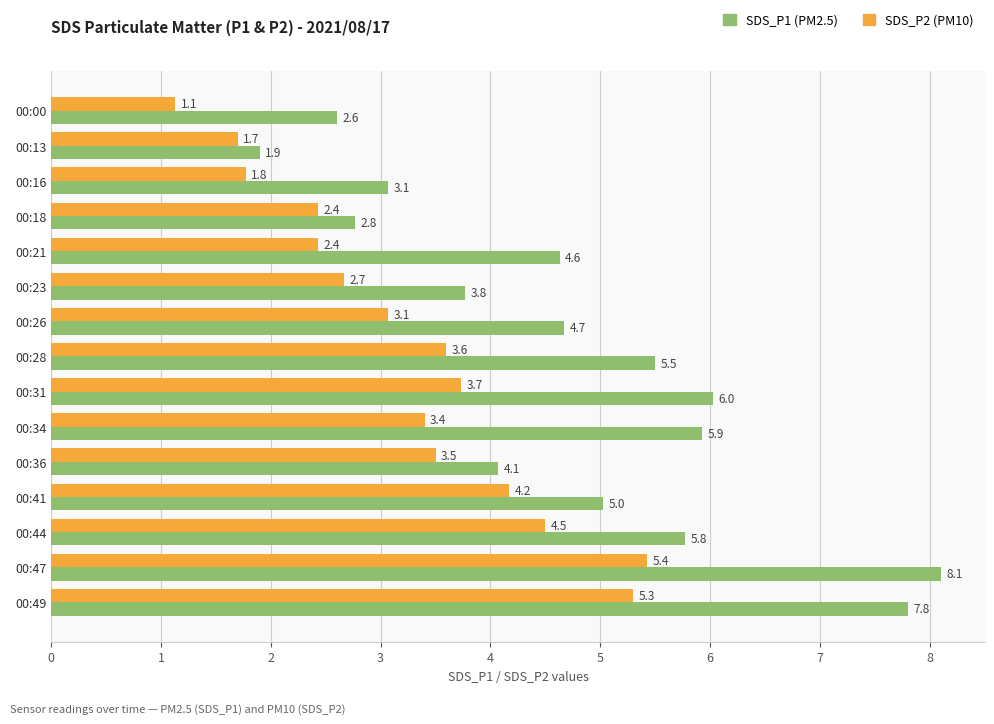

What is the difference between the highest and lowest values at 00:23?

1.1